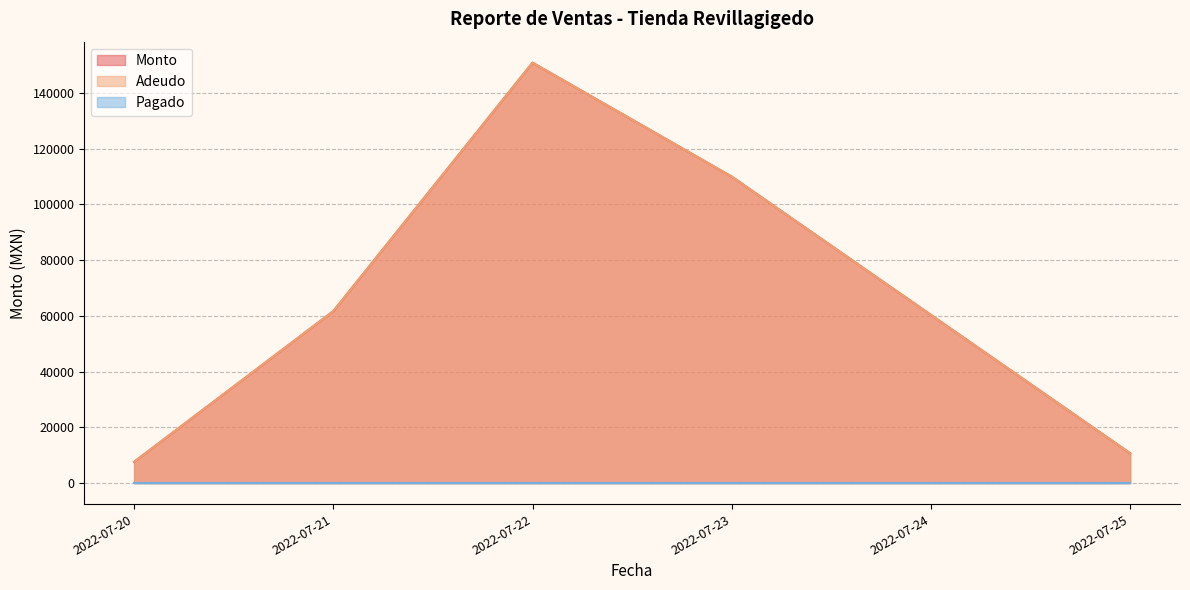

Does the chart have visible grid lines?

Yes